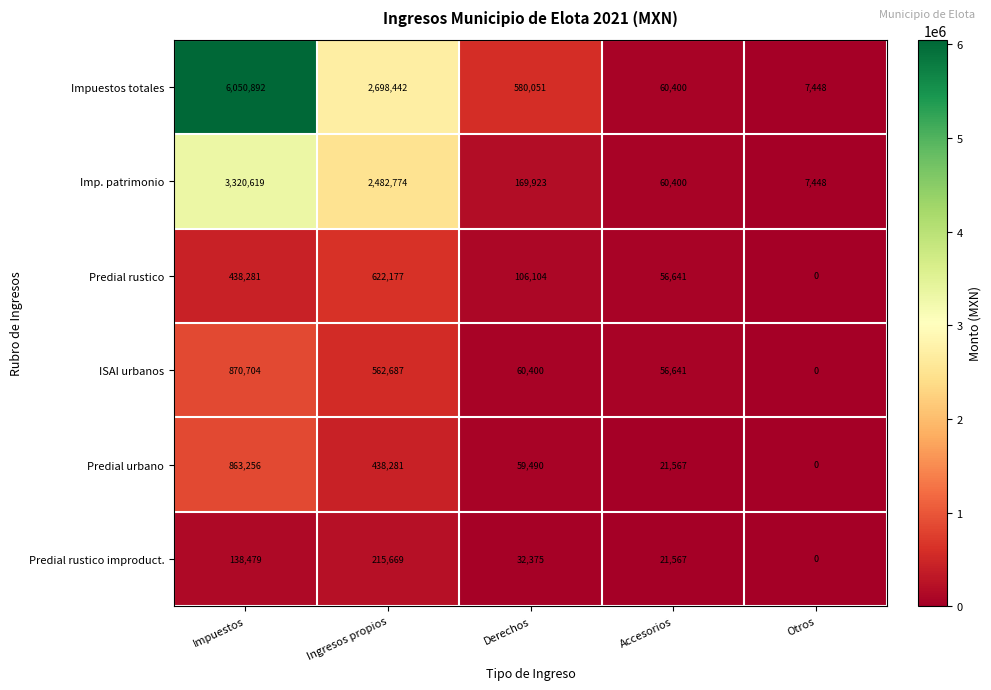

What is the sum of all Predial urbano values?

1382594